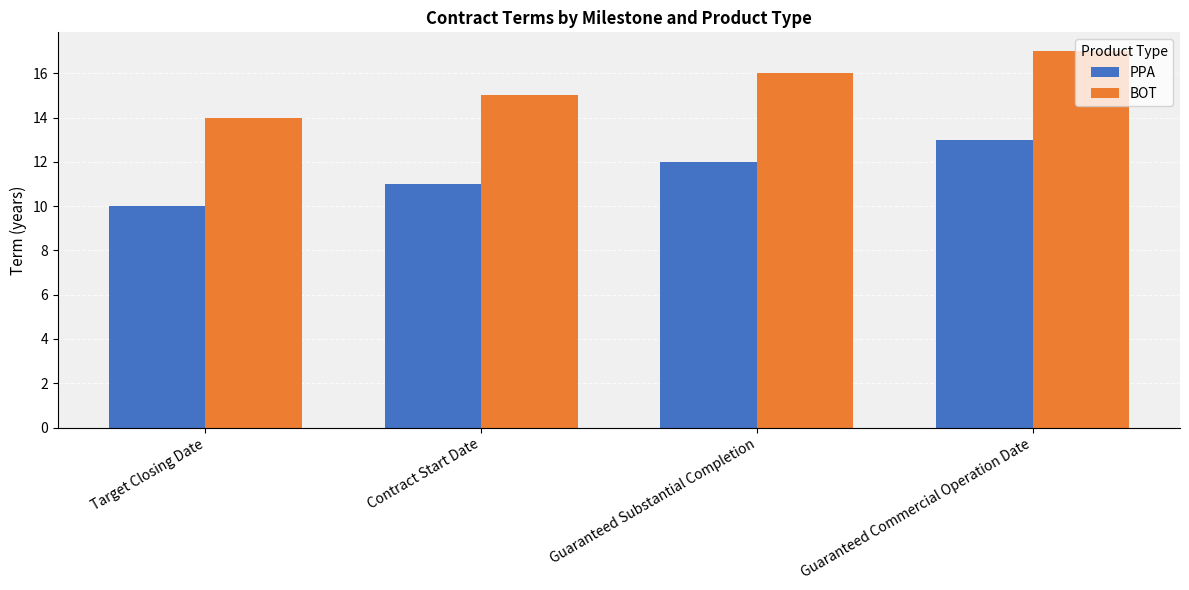

What is the total value across all series at Target Closing Date?

24